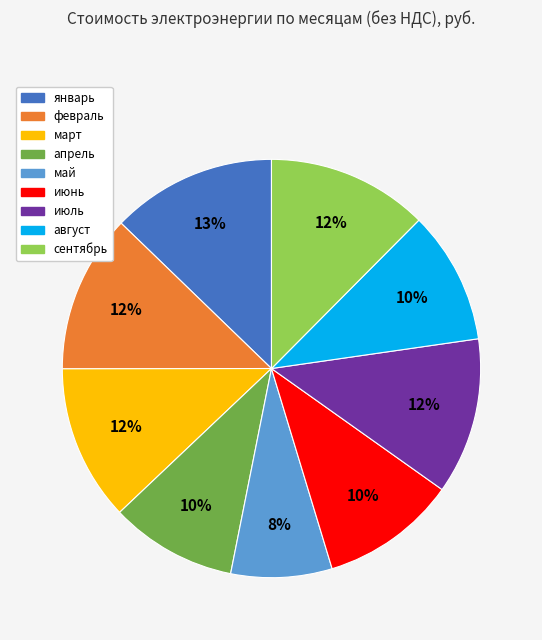

Is there a majority slice in this chart?

No